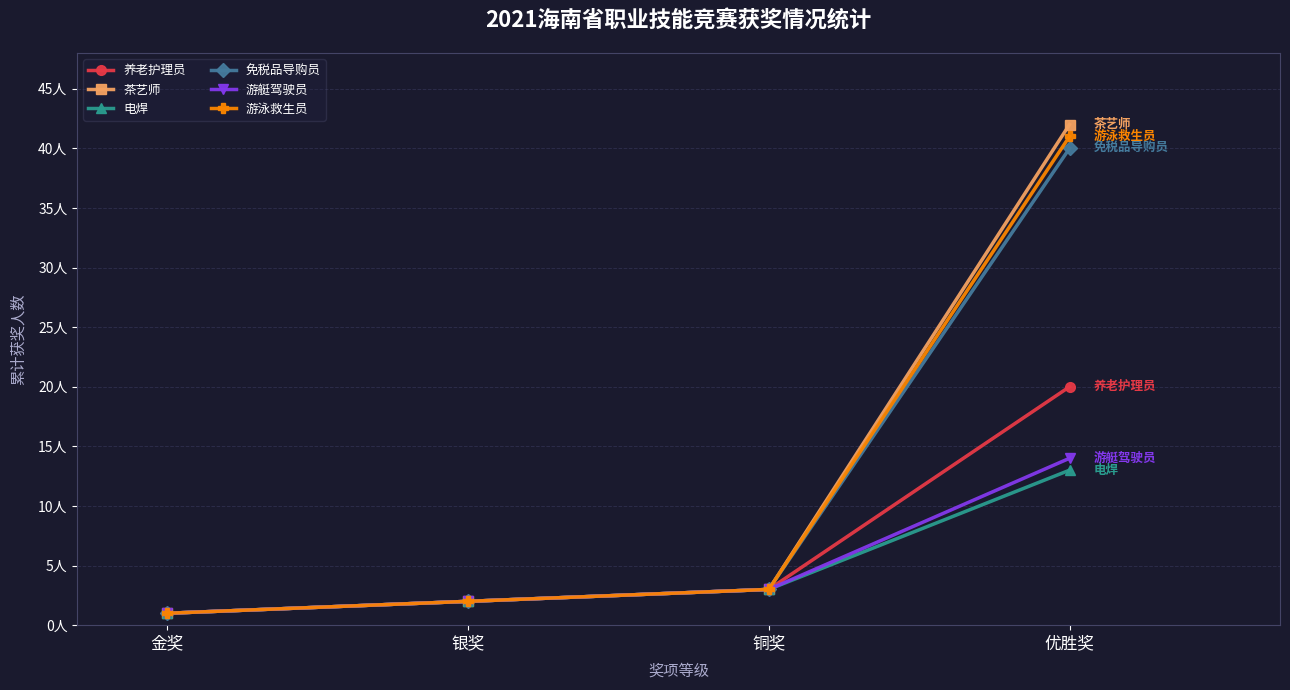

At which label does 游艇驾驶员 reach its peak?

优胜奖